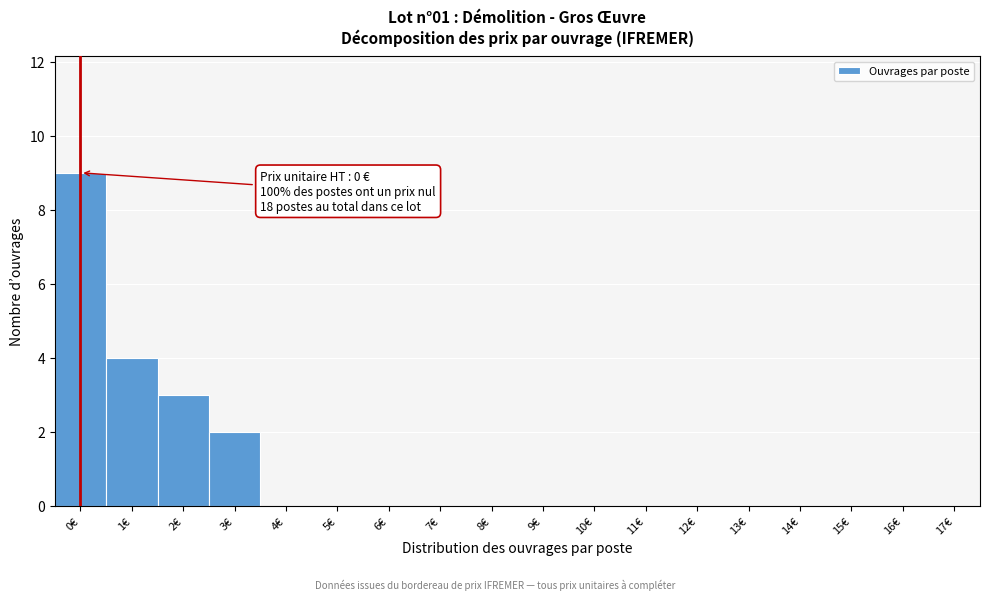

Reading left to right, list all the values displayed in this chart.

0€=9	1€=4	2€=3	3€=2	4€=0	5€=0	6€=0	7€=0	8€=0	9€=0	10€=0	11€=0	12€=0	13€=0	14€=0	15€=0	16€=0	17€=0